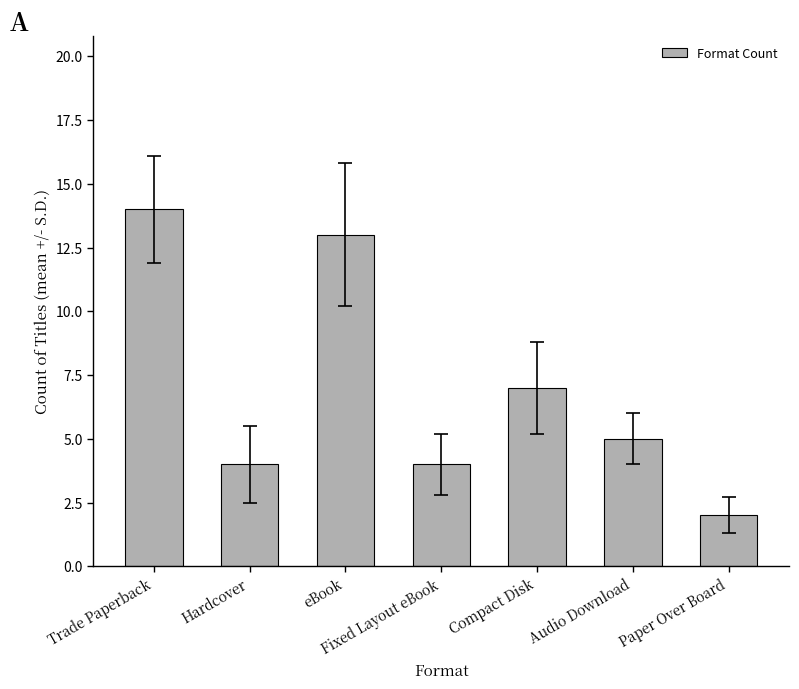

Where does the data first go above 5?

Trade Paperback